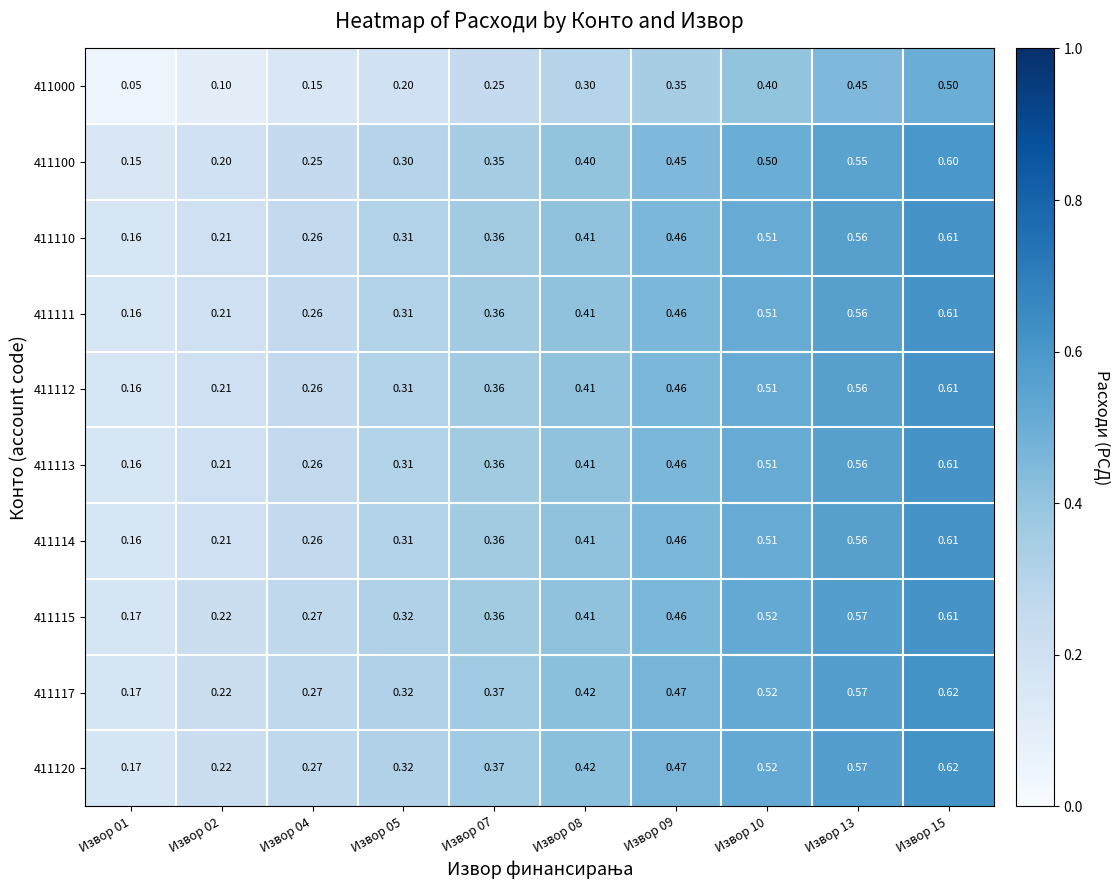

Is the value of 411120 at Извор 07 greater than the value of 411112 at Извор 13?

No